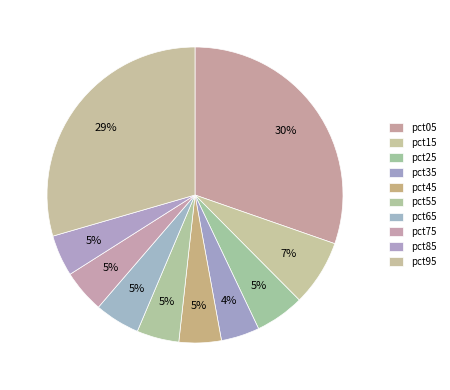

Between pct05 and pct45, which is larger?

pct05